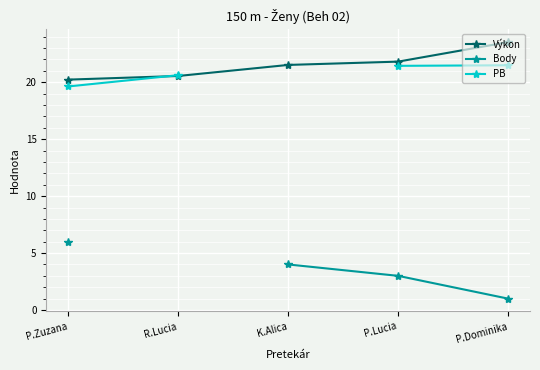

True or false: Body and Výkon intersect in this chart.

False